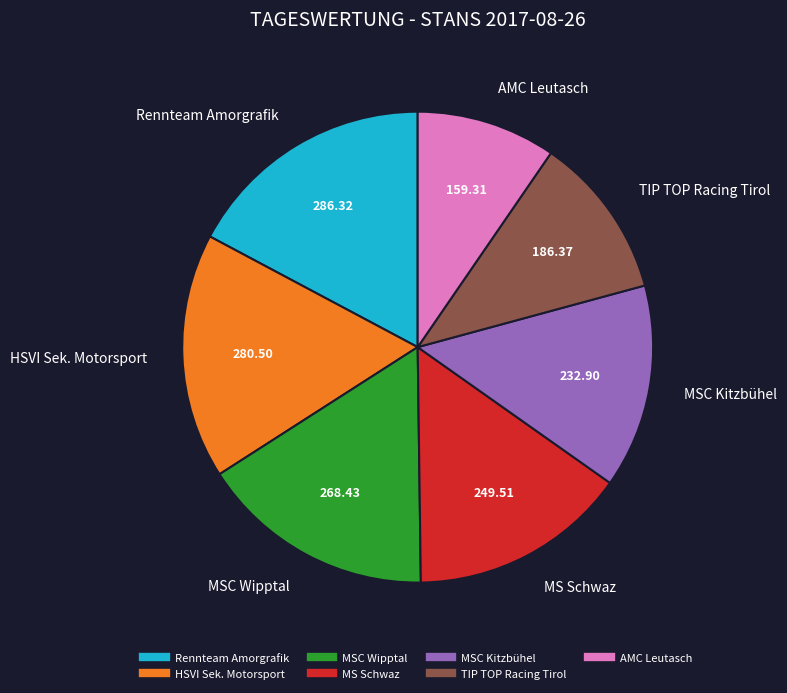

How many slices are in this pie chart?

7